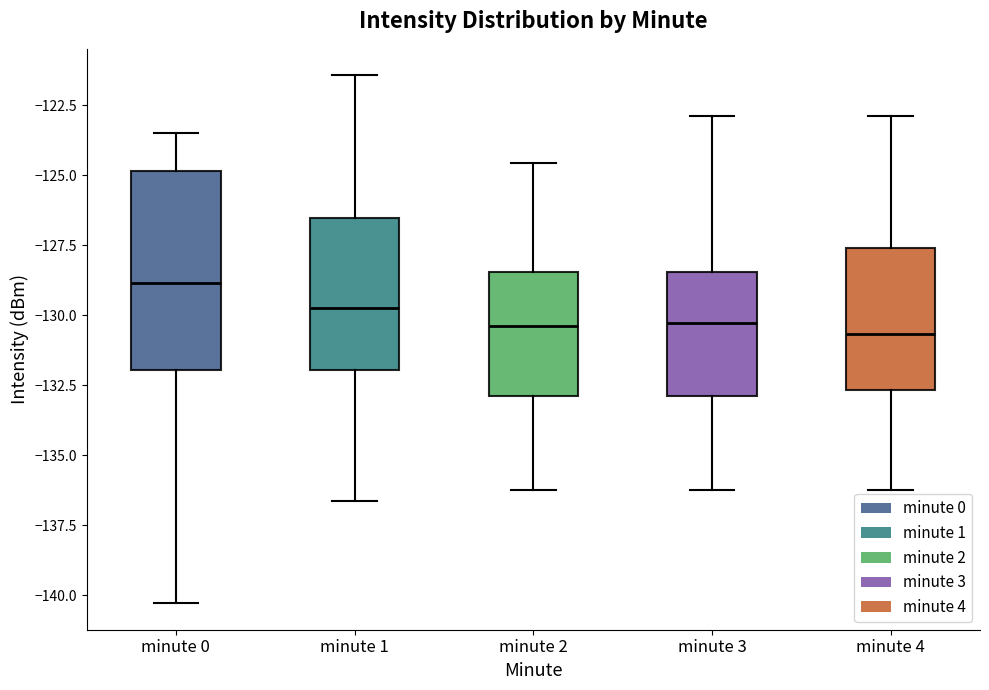

Reading left to right, read every box against the y-axis: the position of its median line, the range the box covers, and the ends of its whiskers. The values are not printed on the chart, so give them approximately, as read against the axis.

minute 0: median -129.0, box -132.0 to -125.0, whiskers -140.5 to -123.5
minute 1: median -130.0, box -132.0 to -126.5, whiskers -136.5 to -121.5
minute 2: median -130.5, box -133.0 to -128.5, whiskers -136.0 to -124.5
minute 3: median -130.5, box -133.0 to -128.5, whiskers -136.0 to -123.0
minute 4: median -130.5, box -132.5 to -127.5, whiskers -136.0 to -123.0